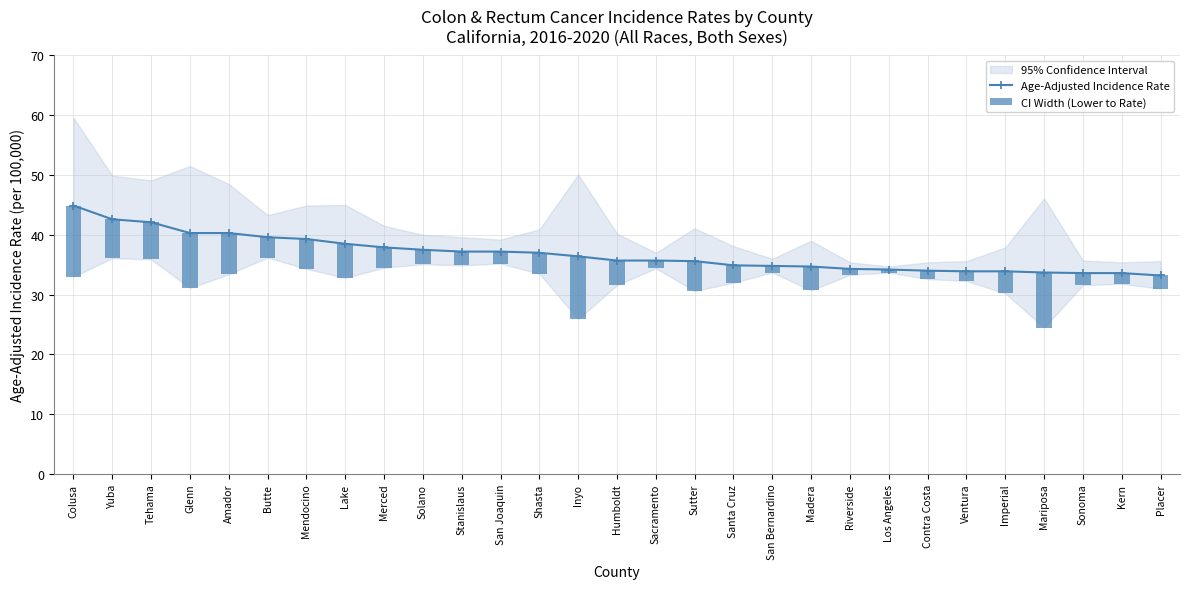

Rank the series by their average value, from highest to lowest.

Age-Adjusted Incidence Rate, CI Width (Lower to Rate)